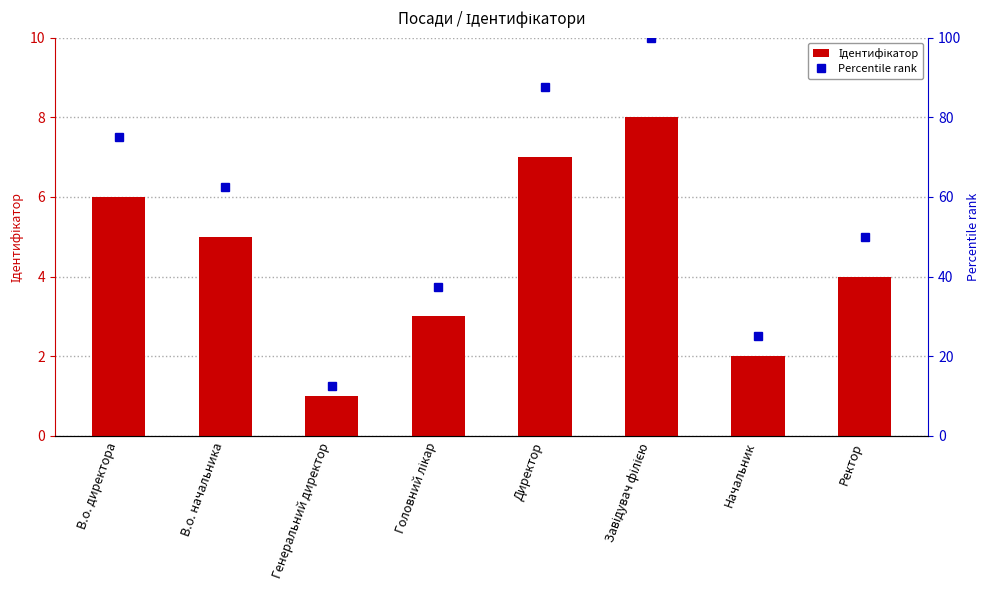

Rank the series by their maximum value, from highest to lowest.

Percentile rank, Ідентифікатор